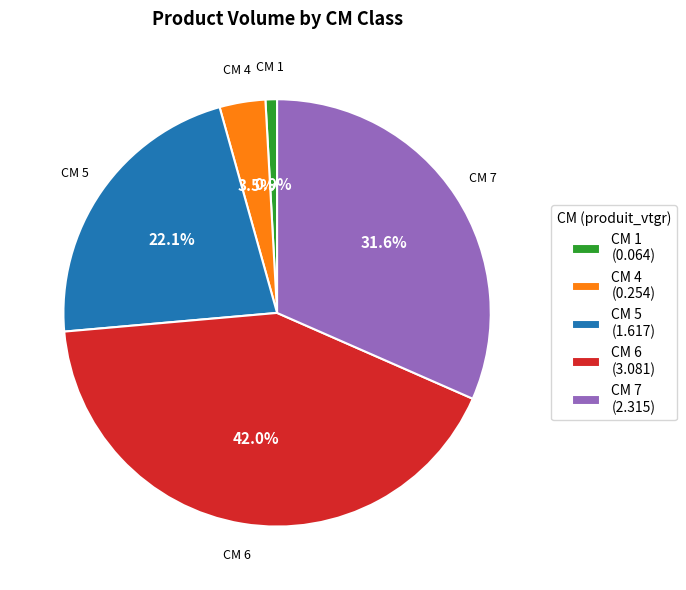

Rank the categories by value from lowest to highest.

CM 1 (0.064), CM 4 (0.254), CM 5 (1.617), CM 7 (2.315), CM 6 (3.081)